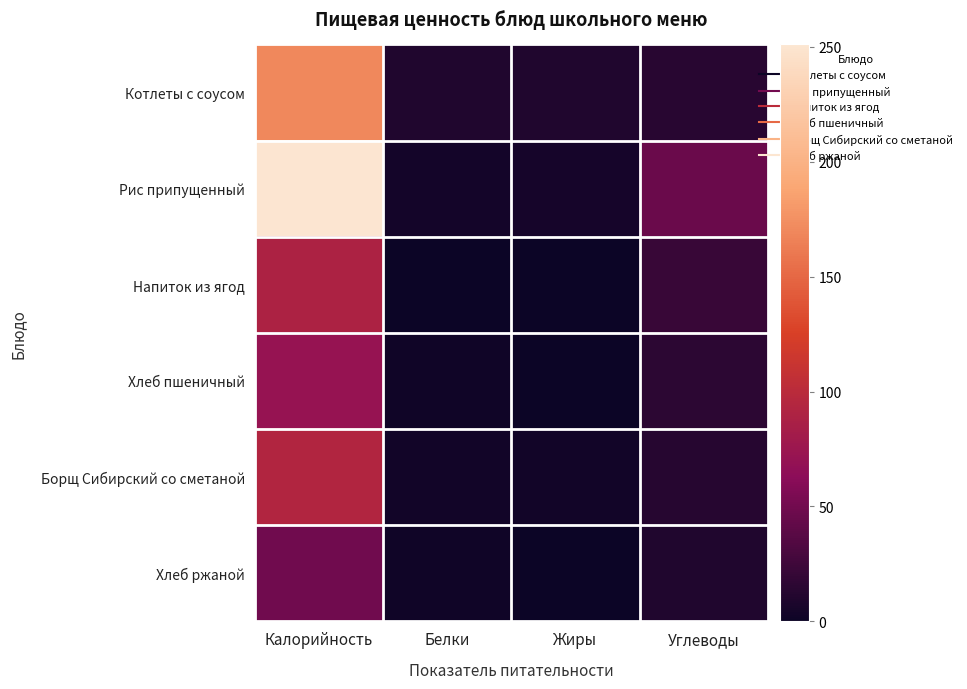

Reading left to right, transcribe all the data shown in this chart.

Котлеты с соусом: Калорийность=170	Белки=10	Жиры=10	Углеводы=14
Рис припущенный: Калорийность=251	Белки=4	Жиры=5	Углеводы=47
Напиток из ягод: Калорийность=90	Белки=0	Жиры=0	Углеводы=22
Хлеб пшеничный: Калорийность=71	Белки=2	Жиры=0	Углеводы=16
Борщ Сибирский со сметаной: Калорийность=94	Белки=3	Жиры=3	Углеводы=13
Хлеб ржаной: Калорийность=50	Белки=2	Жиры=0	Углеводы=10